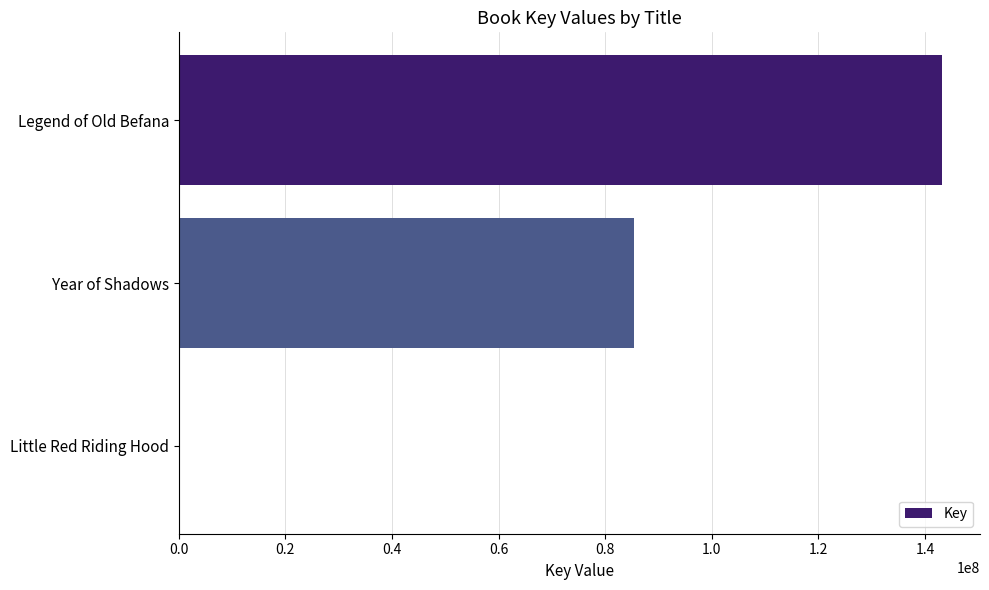

Are the bars horizontal?

Yes